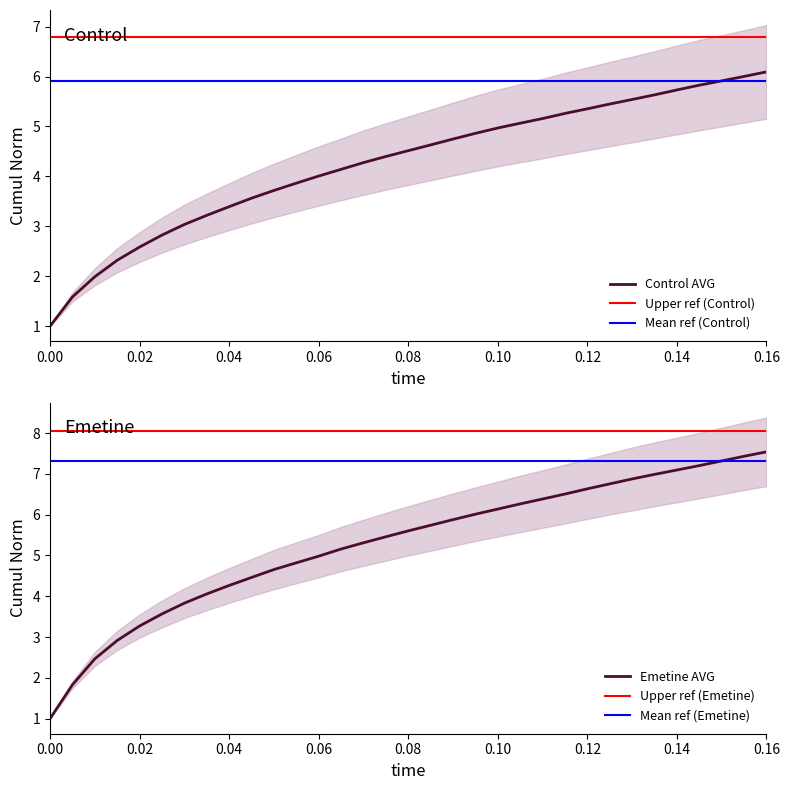

What is the highest value of the Control AVG series?

6.1